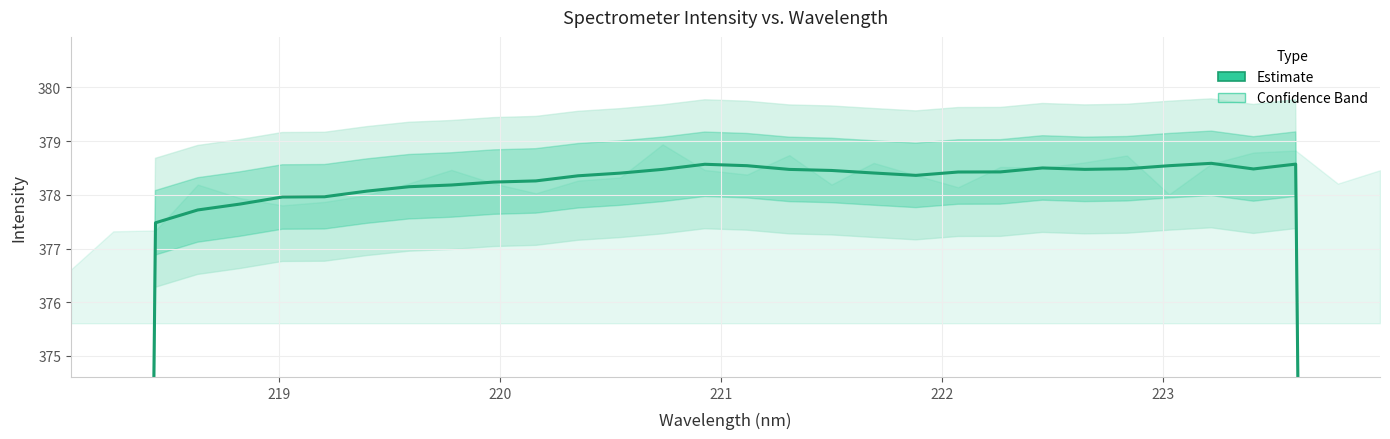

Reading left to right, list all the values displayed in this chart.

226.3	301.9	377.5	377.7	377.8	378.0	378.0	378.1	378.1	378.2	378.2	378.3	378.4	378.4	378.5	378.6	378.5	378.5	378.5	378.4	378.4	378.4	378.4	378.5	378.5	378.5	378.5	378.6	378.5	378.6	302.9	227.1